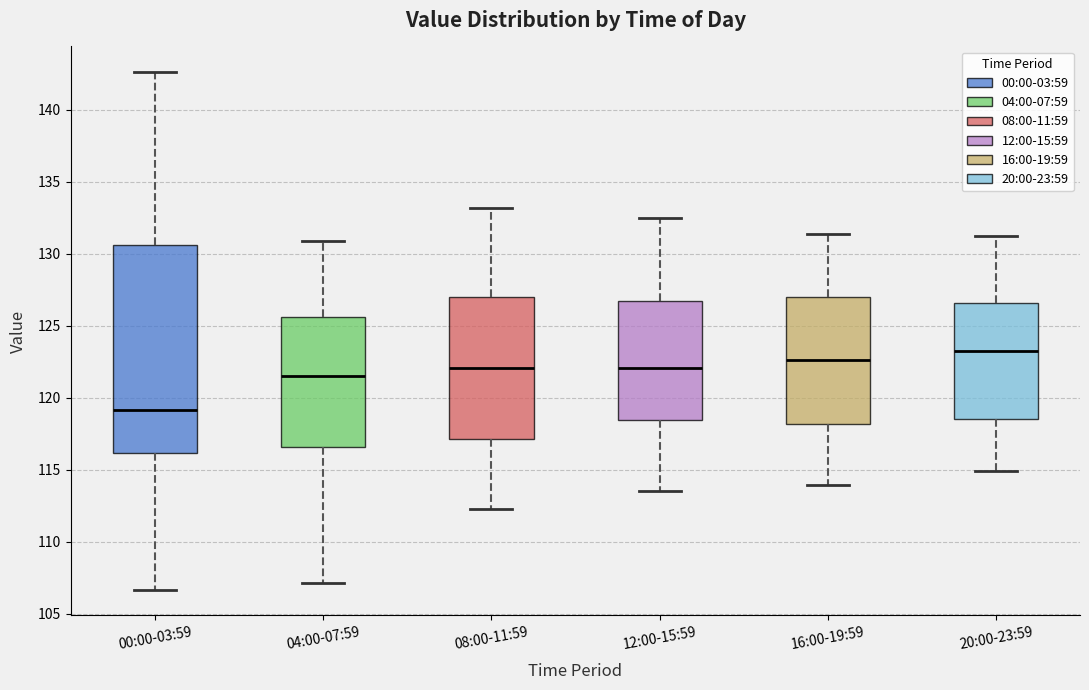

Where is the upper edge of the box for 16:00-19:59 on the y-axis? The values are not printed on the chart, so give them approximately, as read against the axis.

127.0